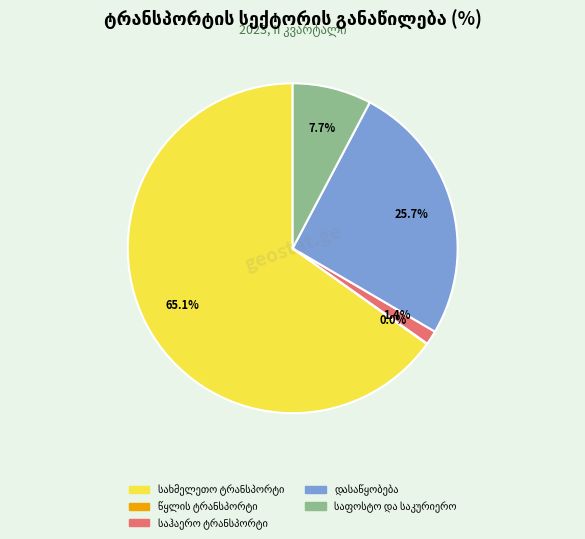

Does წყლის ტრანსპორტი account for over 50% of the chart?

No